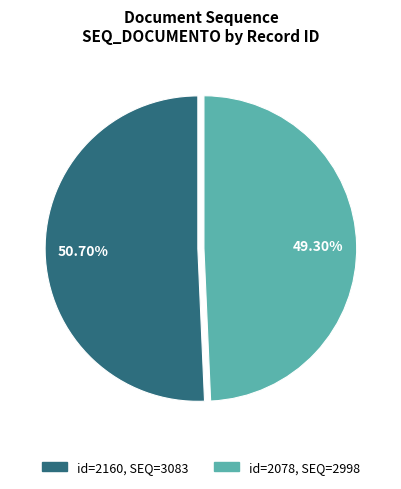

To the nearest percent, what is the difference between the largest and smallest slice percentages?

1%